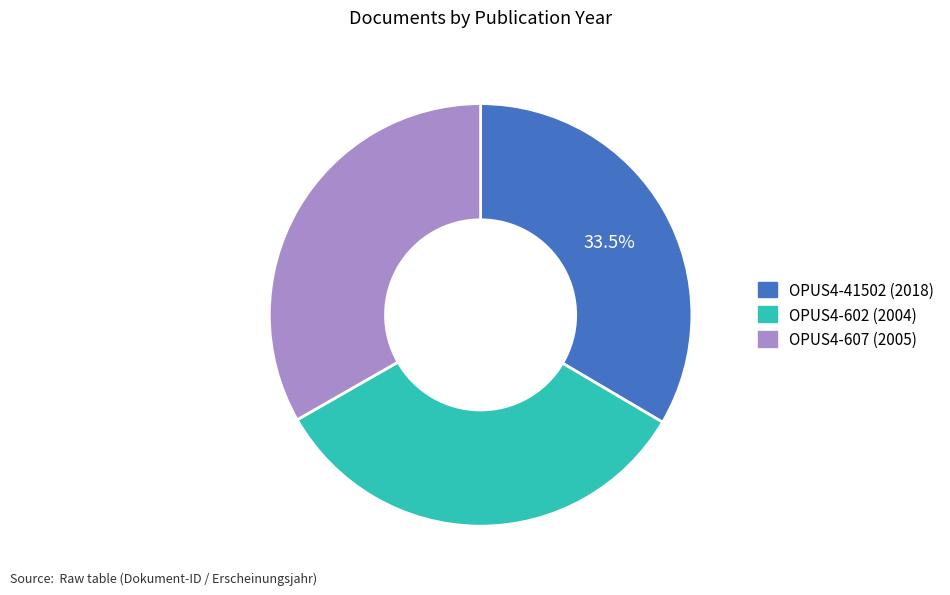

How many segments does this pie chart have?

3